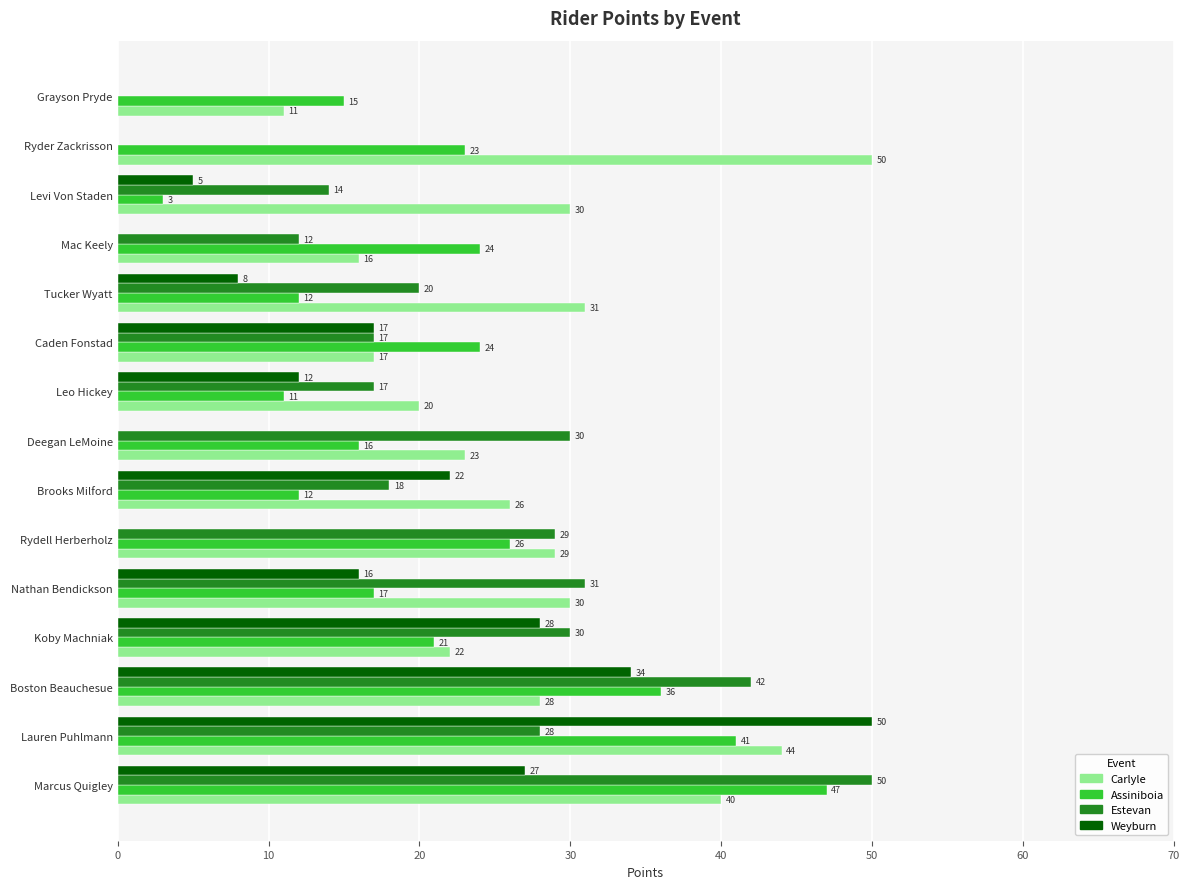

What is the sum of all Weyburn values?

219